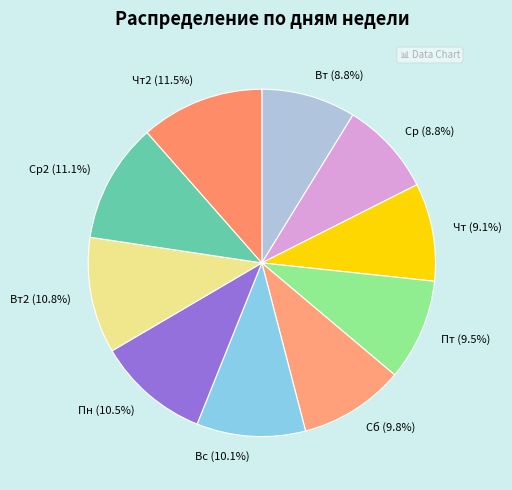

Approximately how many times larger is the value at Сб compared to Вс?

1.0